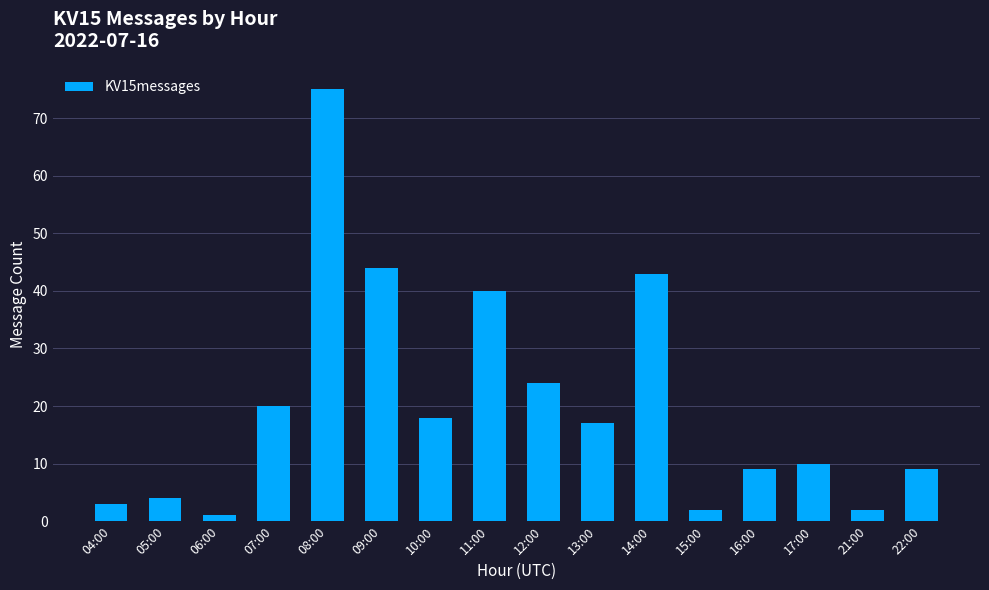

Which category has the highest value across all series?

08:00